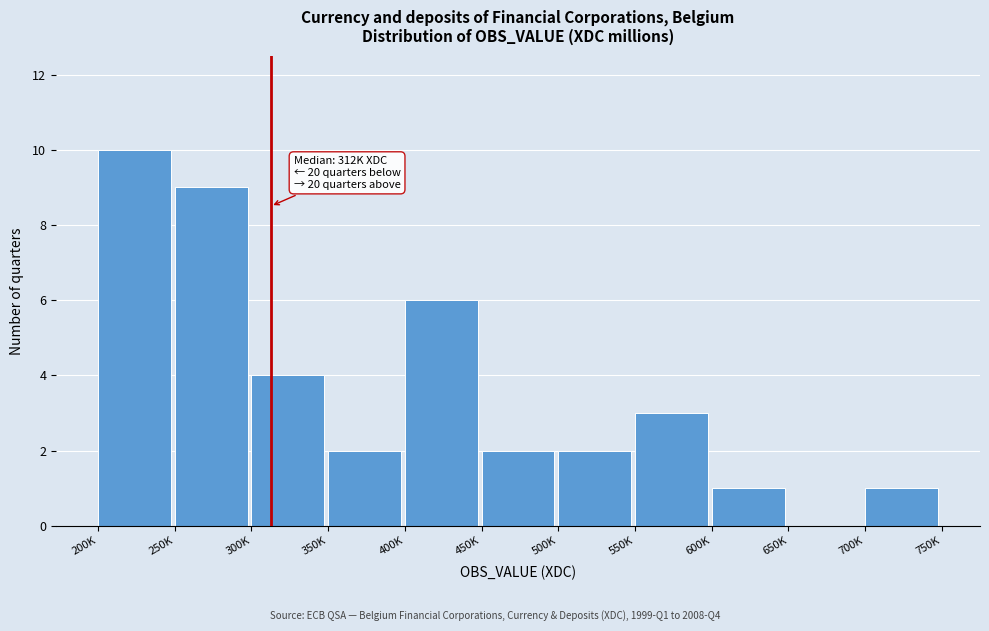

Reading left to right, extract all data points from this chart.

200K=10	250K=9	300K=4	350K=2	400K=6	450K=2	500K=2	550K=3	600K=1	650K=0	700K=1